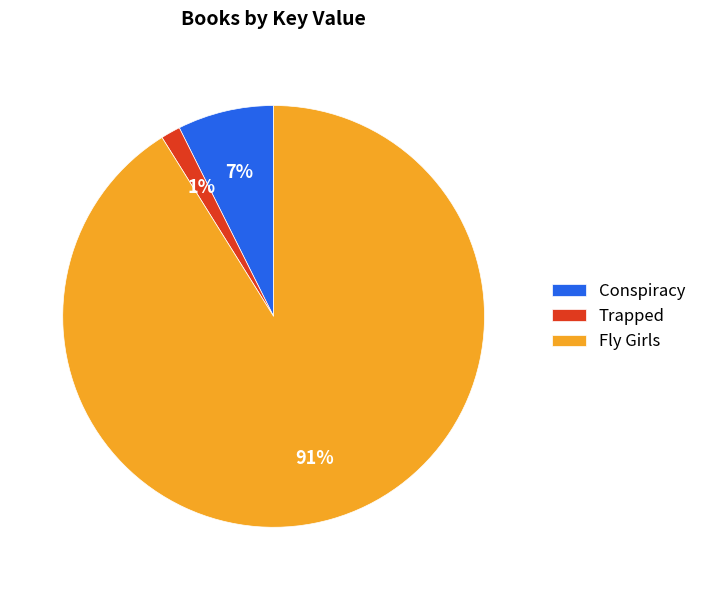

Between Conspiracy and Trapped, which is larger?

Conspiracy